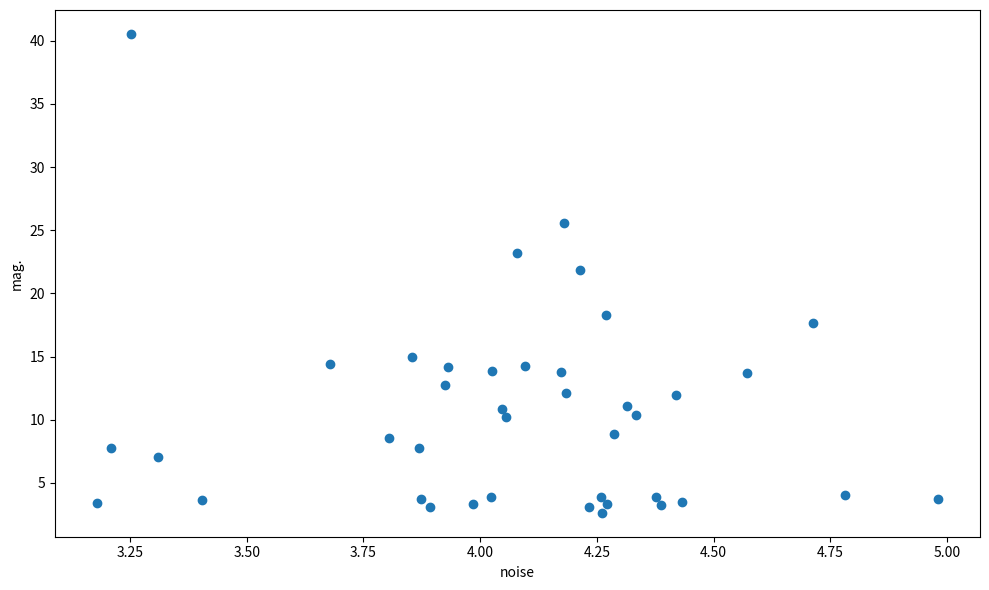

What Y value in the scatter plot is closest to 21?

21.9